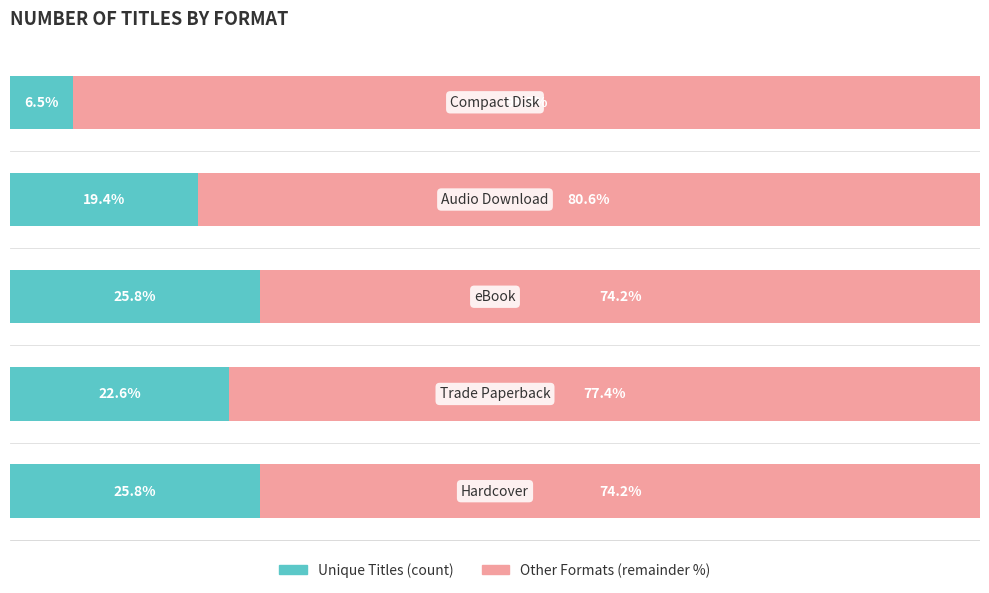

How many categories are shown in the chart?

5